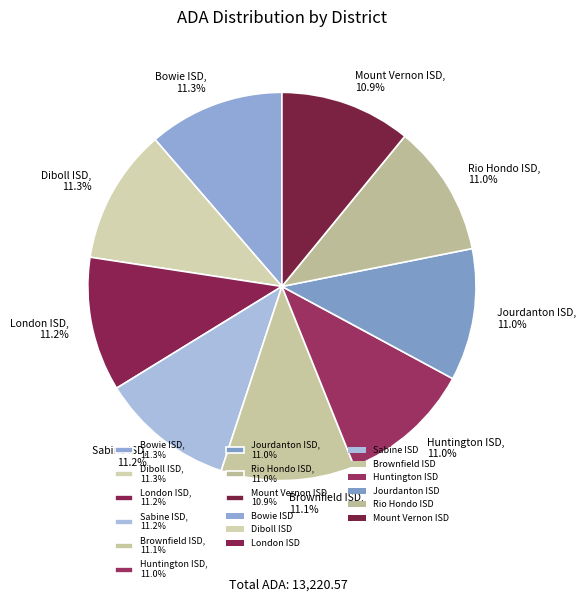

How many segments does this pie chart have?

9